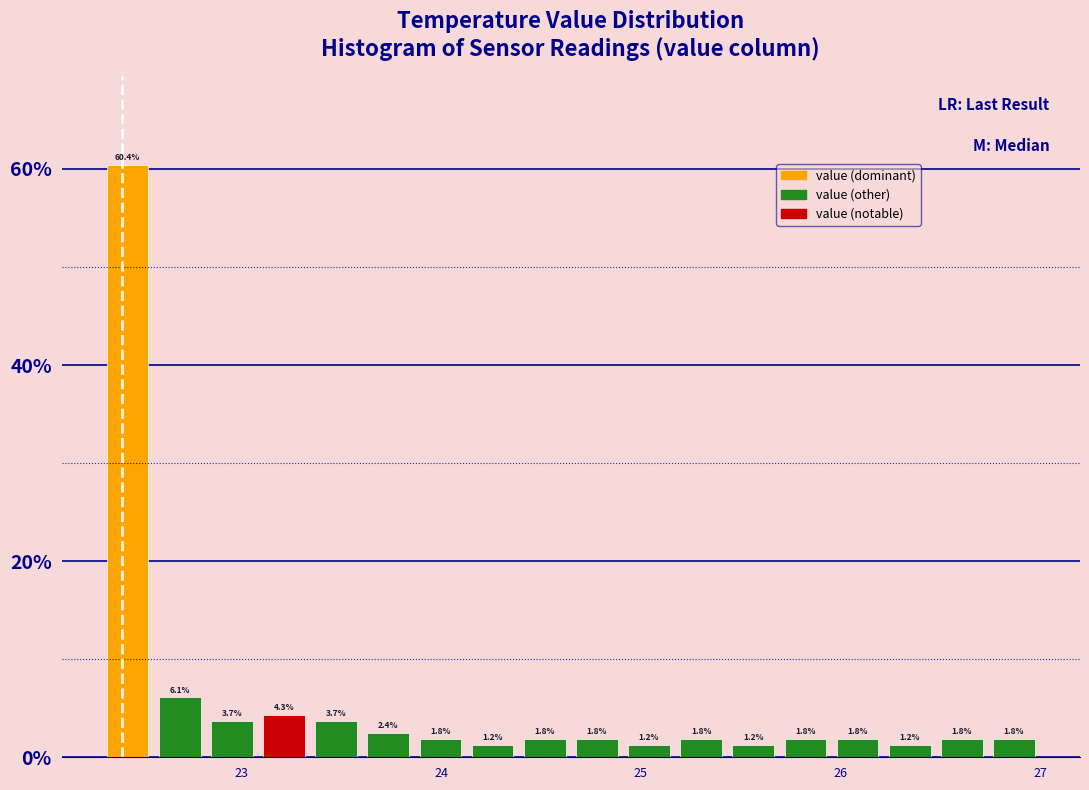

Around what value on the x-axis is the tallest bar? Give the approximate position of its centre, as read against the axis.

22.4